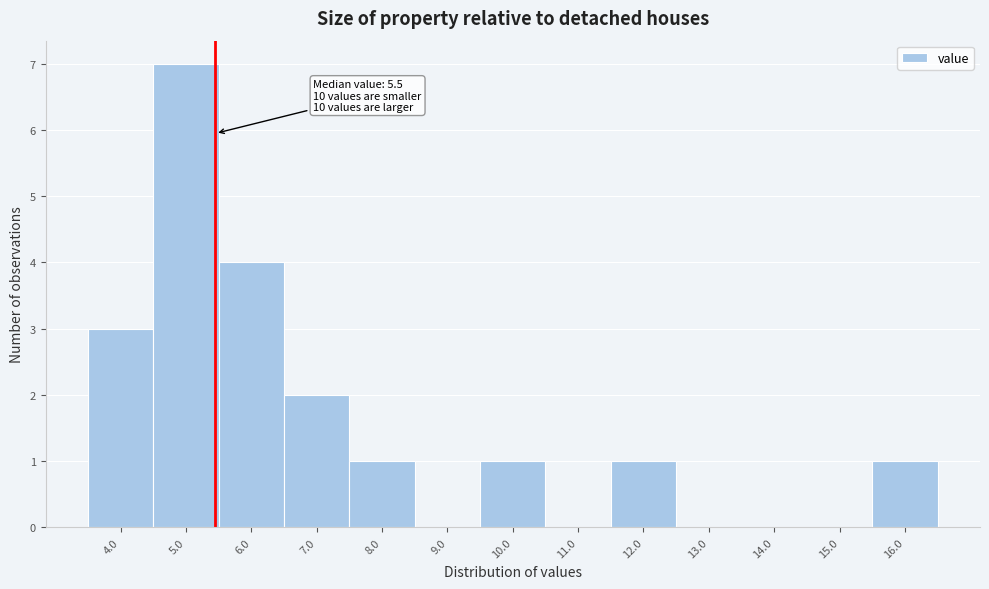

Which range on the x-axis has the tallest bar?

4.5 to 5.5